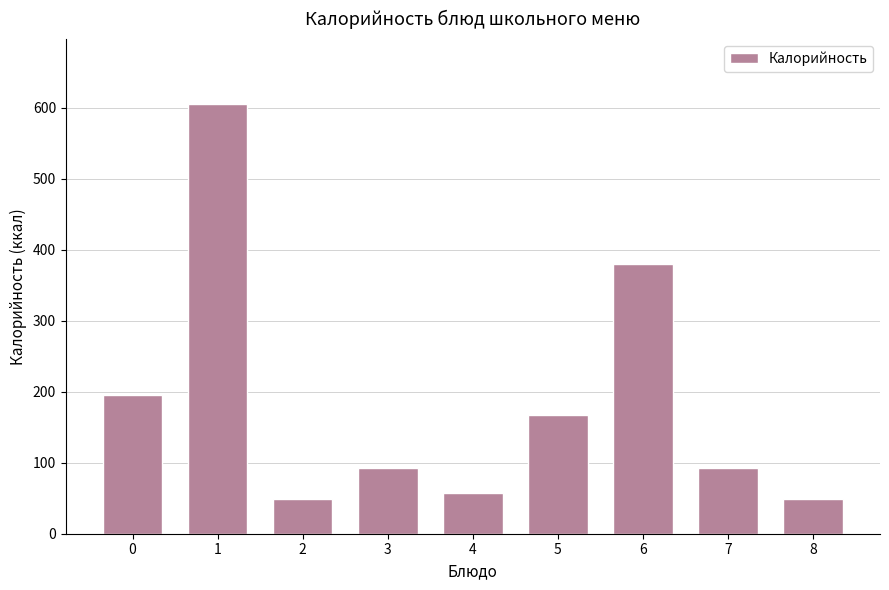

Reading right to left, transcribe all the data shown in this chart.

8=49.0	7=92.0	6=380.0	5=167.9	4=58.0	3=92.0	2=49.0	1=606.0	0=195.7